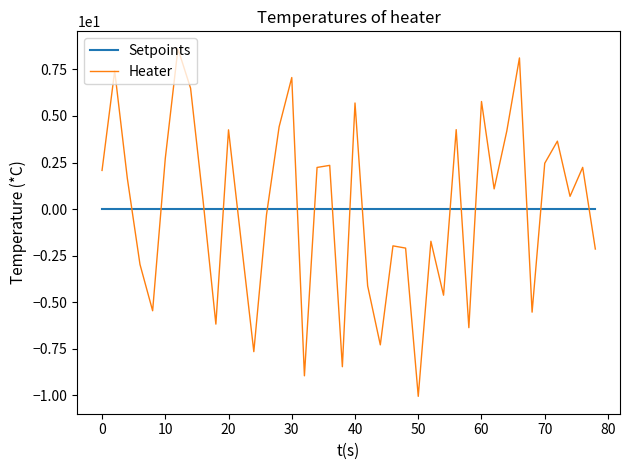

What is the minimum value shown in the chart?

-10.1